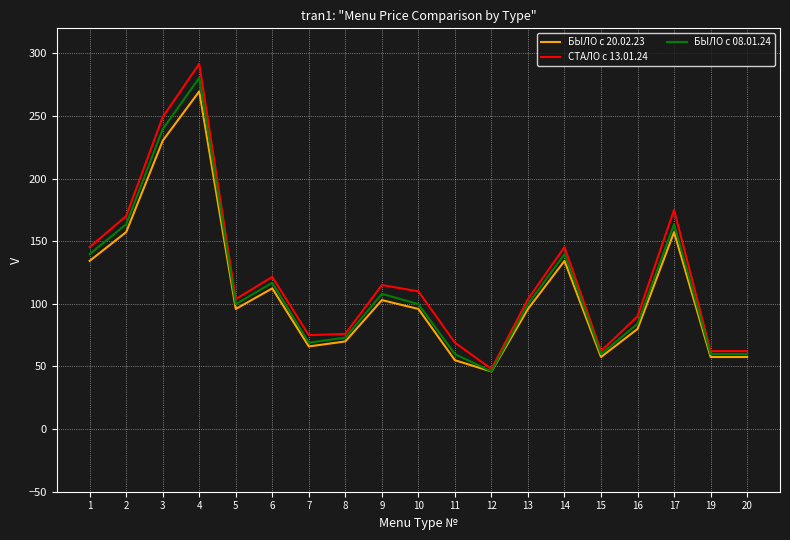

What is the lowest value of the СТАЛО с 13.01.24 series?

48.0